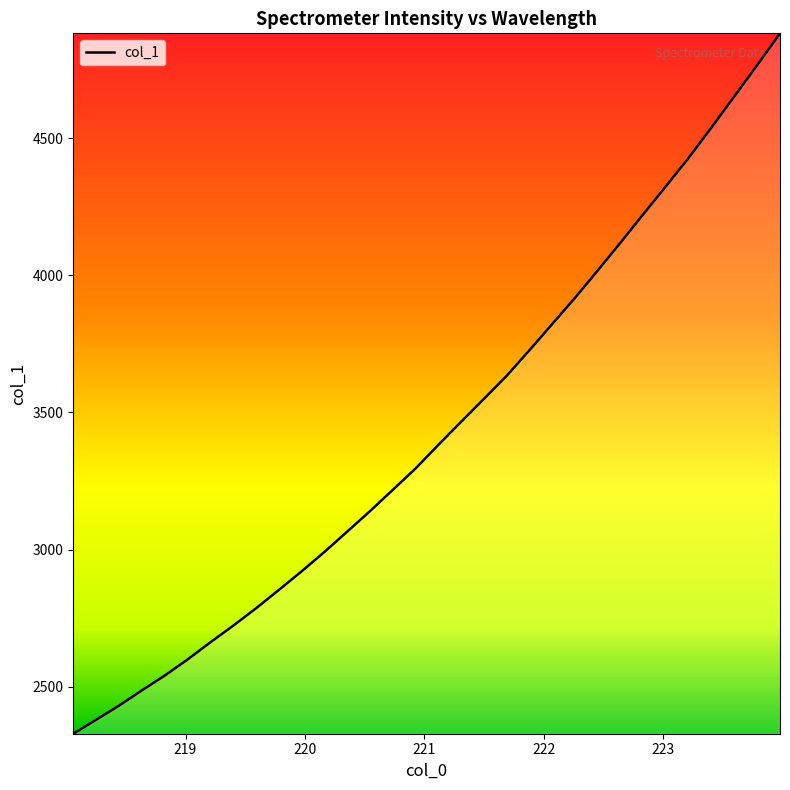

What is the difference between the maximum and minimum values?

2552.7